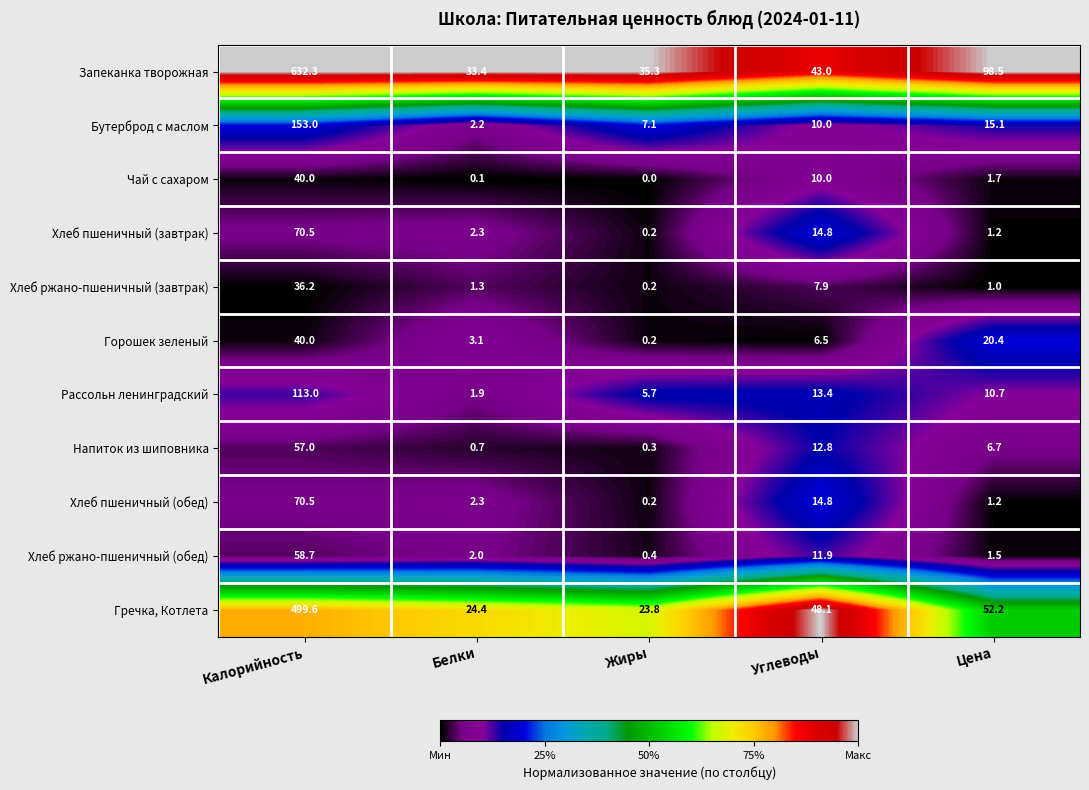

List the labels in order of Рассольн ленинградский value, largest first.

Калорийность, Углеводы, Цена, Жиры, Белки